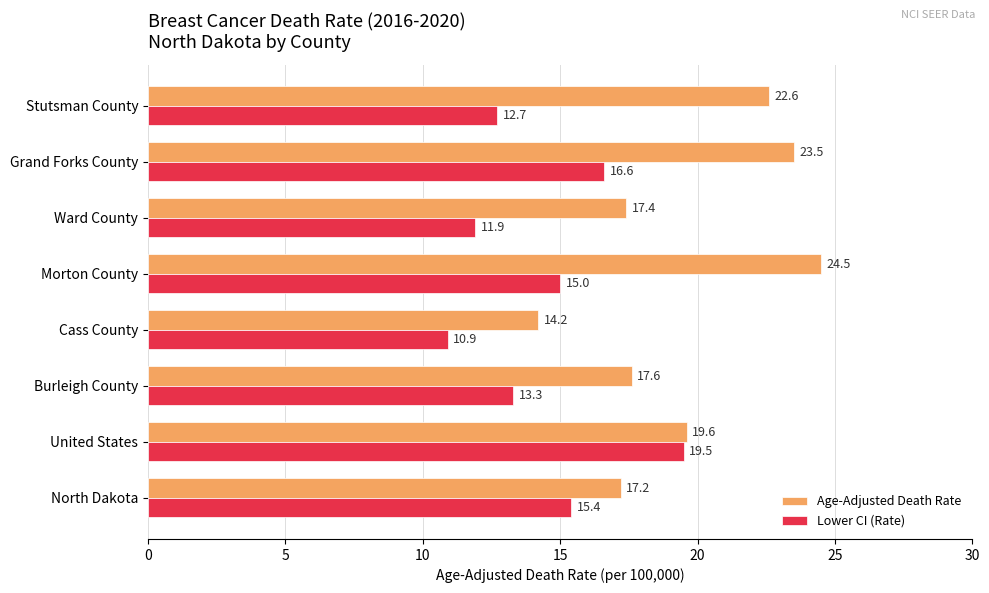

Which series changed the most between United States and Grand Forks County?

Age-Adjusted Death Rate